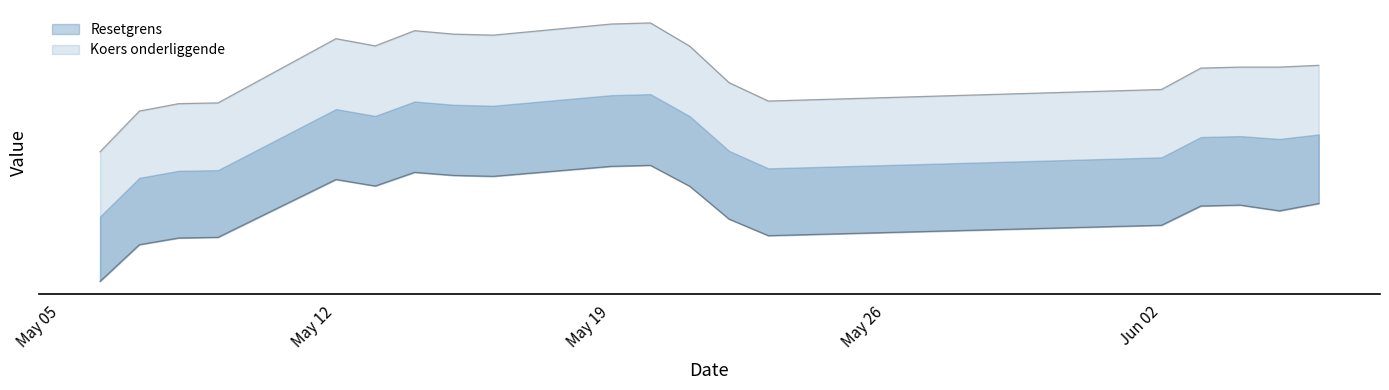

Does the chart have visible grid lines?

No